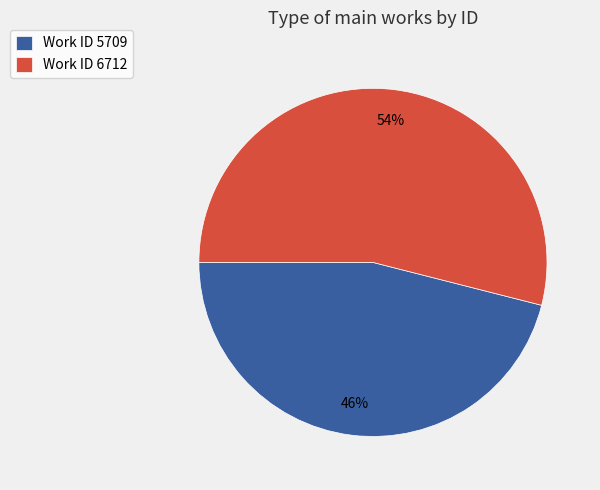

Which has a higher value, Work ID 6712 or Work ID 5709?

Work ID 6712